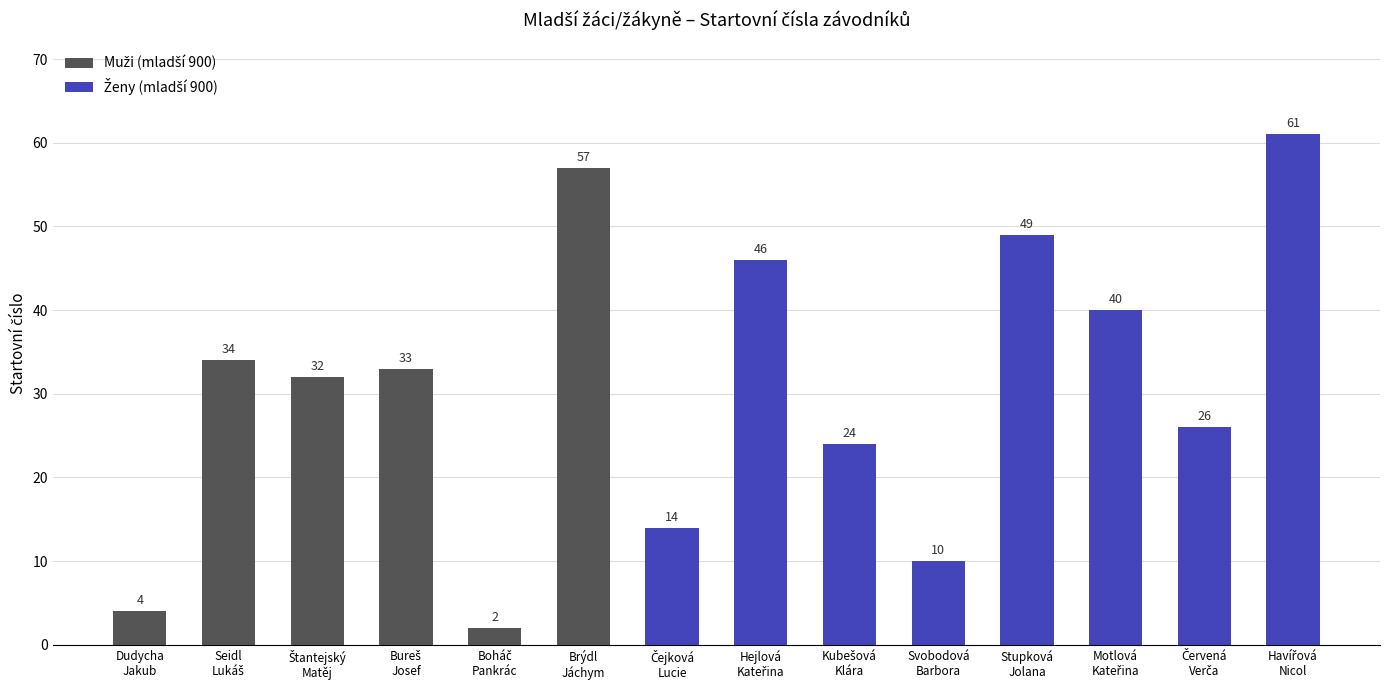

The value at Stupková
Jolana is 49. True or false?

True